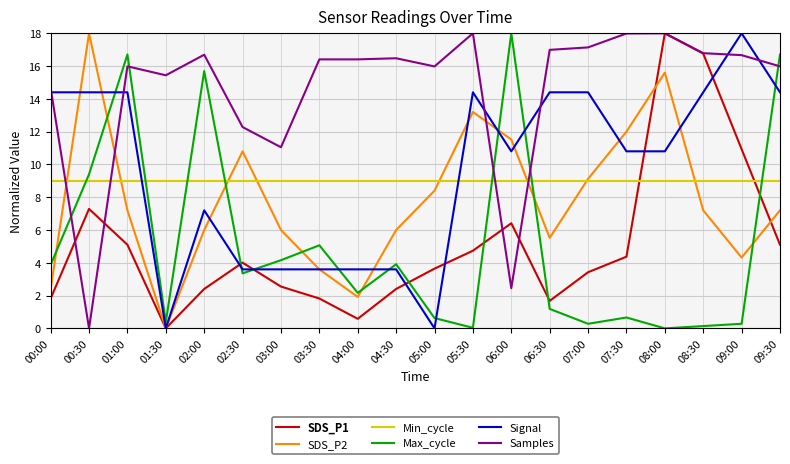

What position from the right is 02:00?

16